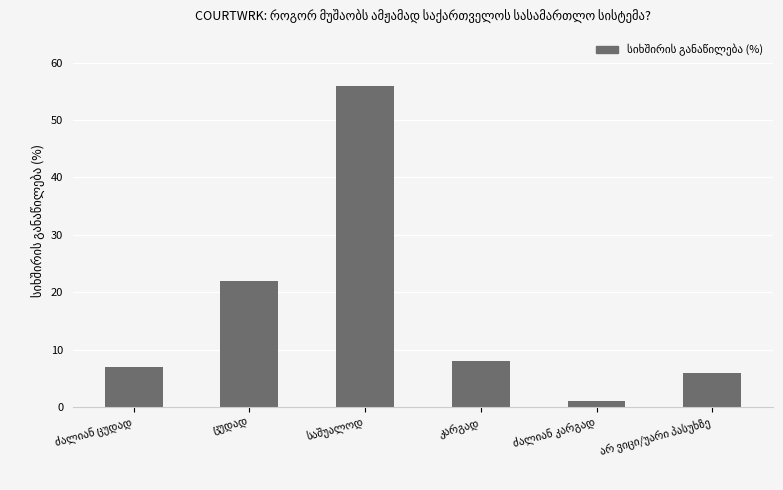

What is the difference between the maximum and minimum values?

55